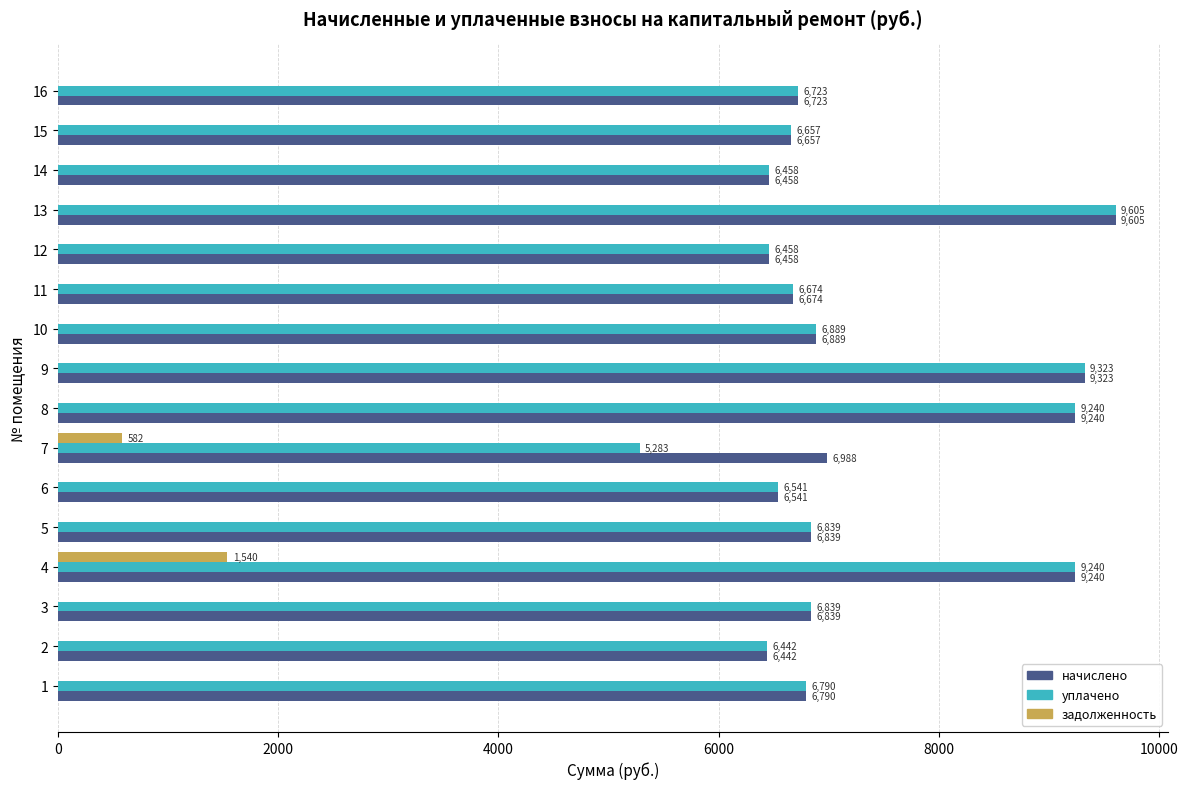

What is the greatest value displayed?

9604.8